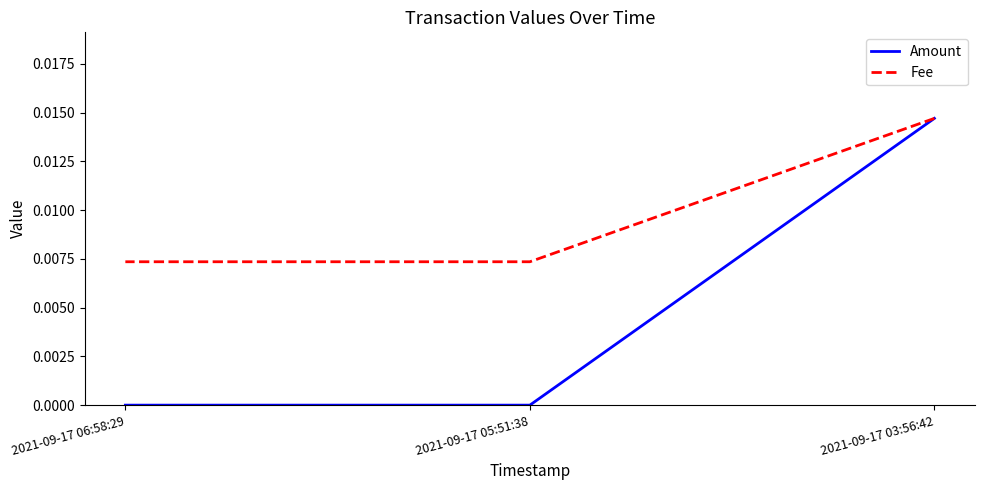

List the series in order of their overall mean, highest first.

Fee, Amount